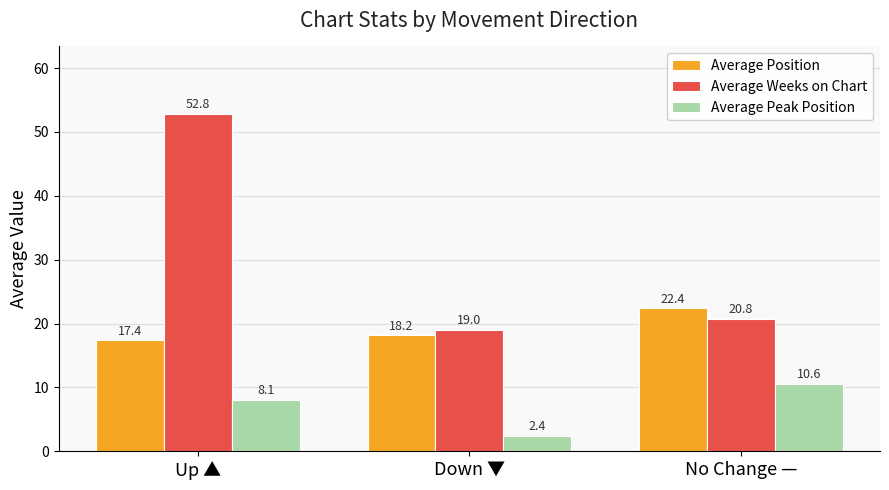

Reading left to right, list all the values displayed in this chart.

Average Position: Up ▲=17.4	Down ▼=18.2	No Change —=22.4
Average Weeks on Chart: Up ▲=52.8	Down ▼=19.0	No Change —=20.8
Average Peak Position: Up ▲=8.1	Down ▼=2.4	No Change —=10.6